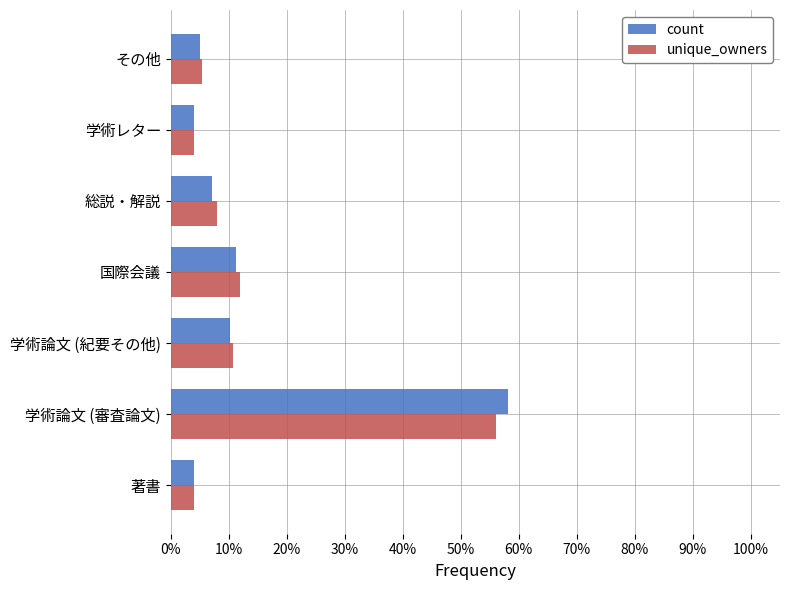

What is the difference between the maximum and second lowest values in the count series?

54.1